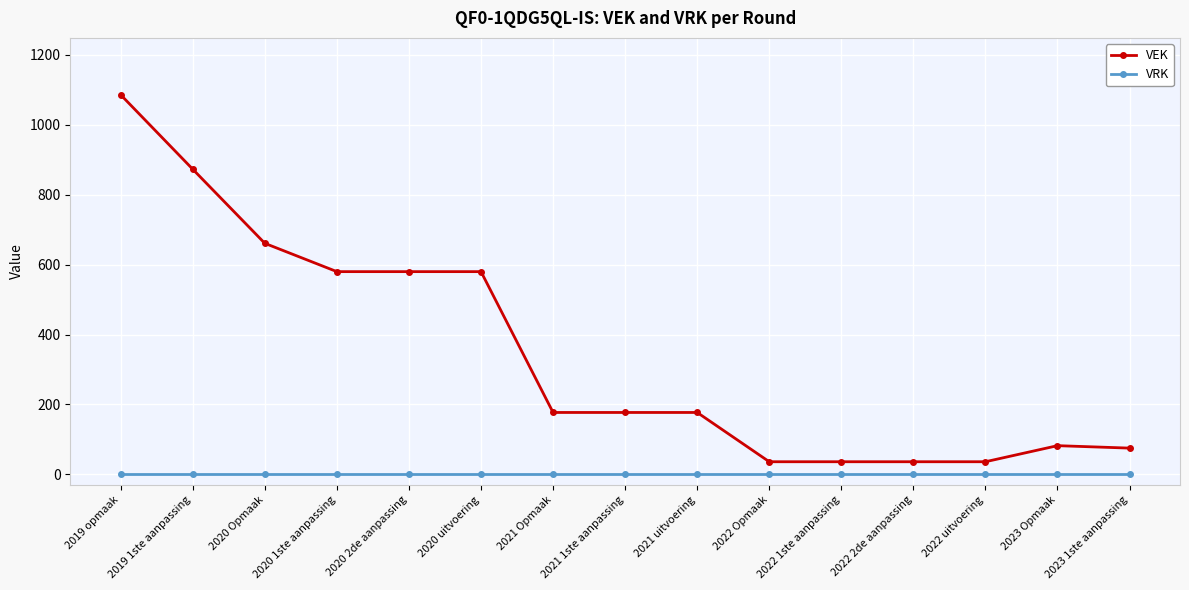

True or false: VEK and VRK cross at least once.

False